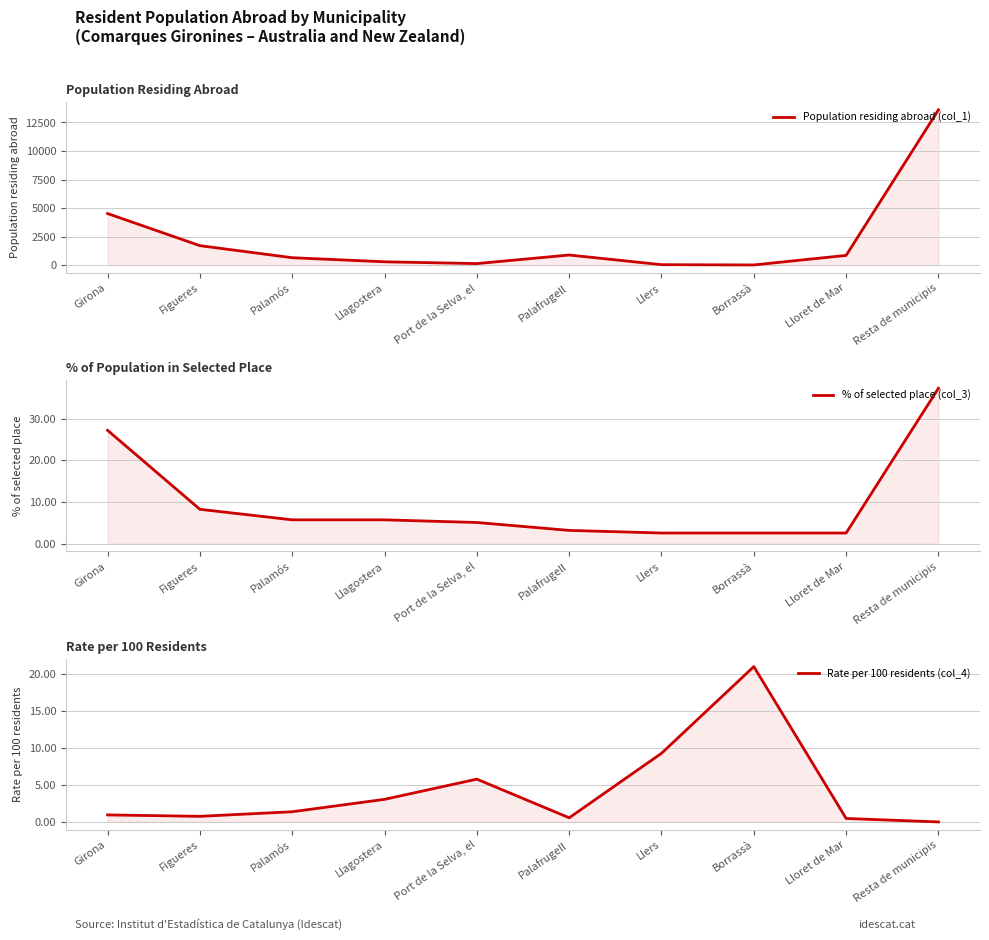

Is it true that % of selected place (col_3) equals 2.5 at Borrassà?

True